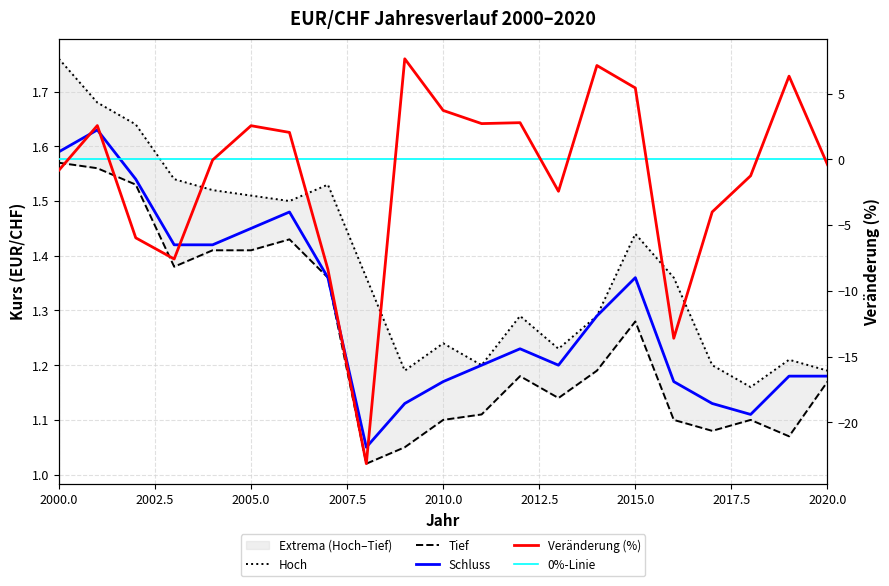

Which has a higher value, 2016 or 2018?

2018